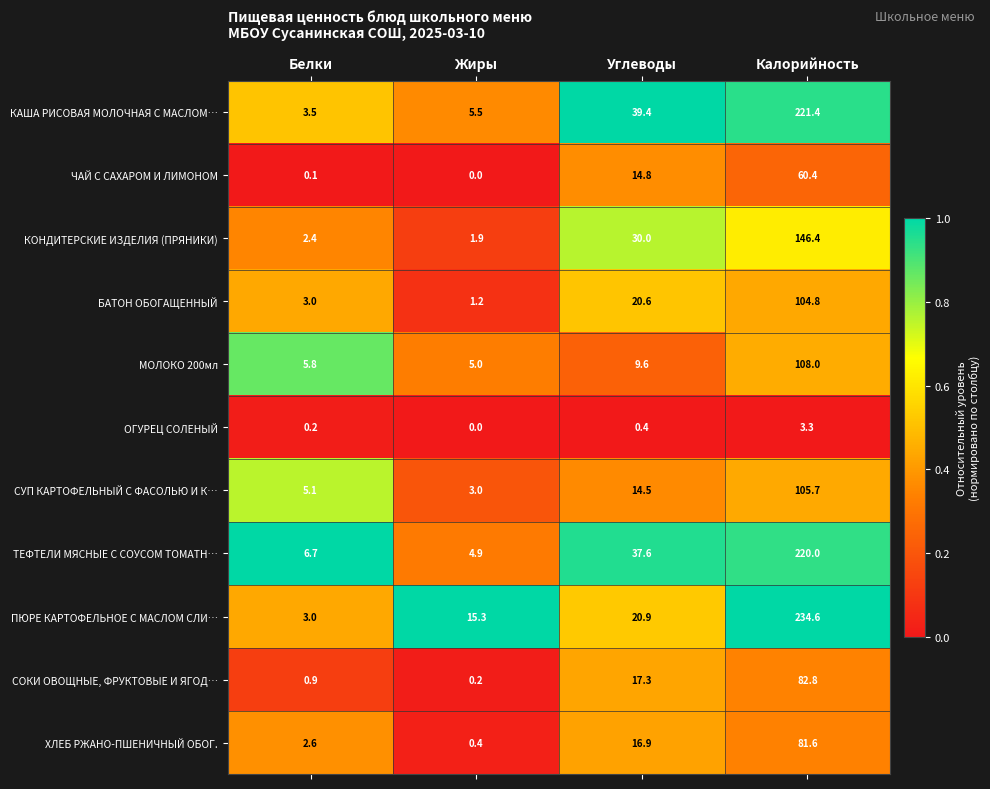

Rank the series at Калорийность from lowest to highest value.

ОГУРЕЦ СОЛЕНЫЙ, ЧАЙ С САХАРОМ И ЛИМОНОМ, ХЛЕБ РЖАНО-ПШЕНИЧНЫЙ ОБОГ., СОКИ ОВОЩНЫЕ, ФРУКТОВЫЕ И ЯГОД…, БАТОН ОБОГАЩЕННЫЙ, СУП КАРТОФЕЛЬНЫЙ С ФАСОЛЬЮ И К…, МОЛОКО 200мл, КОНДИТЕРСКИЕ ИЗДЕЛИЯ (ПРЯНИКИ), ТЕФТЕЛИ МЯСНЫЕ С СОУСОМ ТОМАТН…, КАША РИСОВАЯ МОЛОЧНАЯ С МАСЛОМ…, ПЮРЕ КАРТОФЕЛЬНОЕ С МАСЛОМ СЛИ…